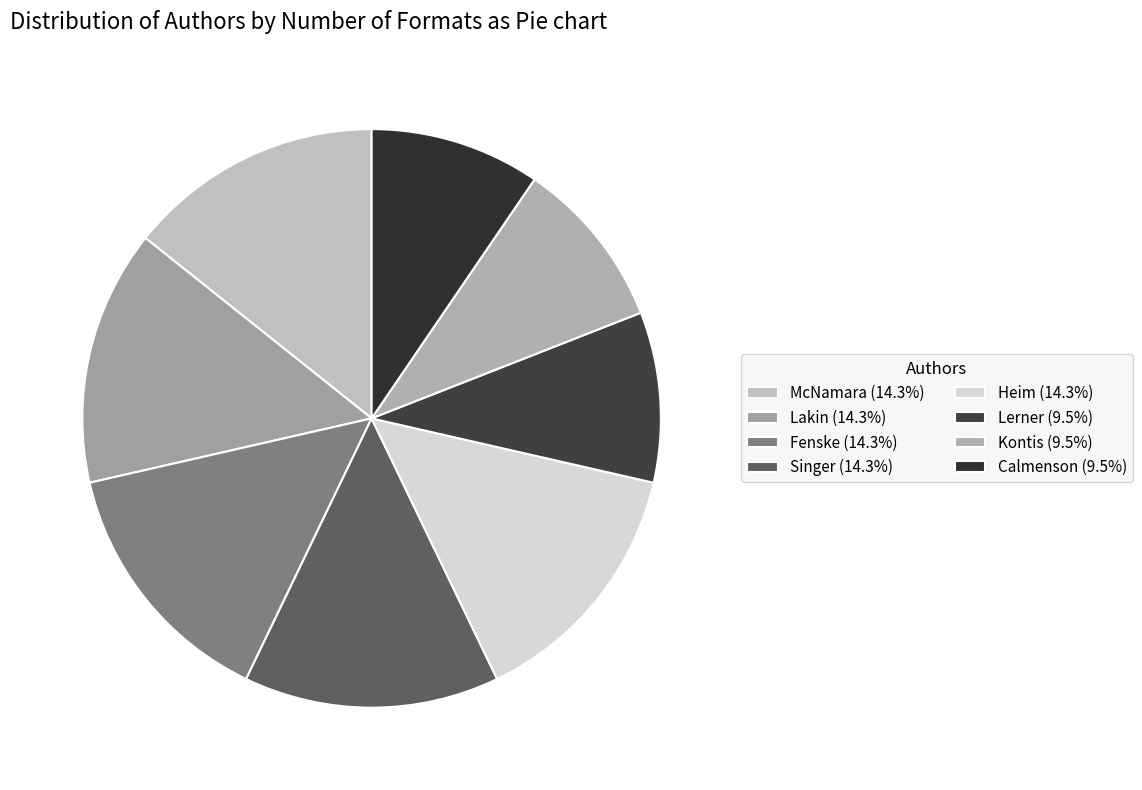

Which slice is the smallest?

Jarrett Lerner (566627051)